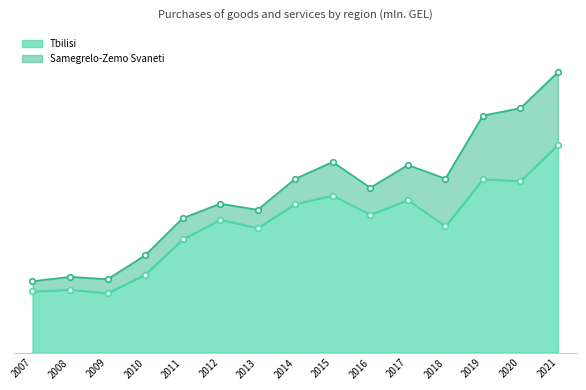

Which has a higher value, 2008 or 2007?

2008